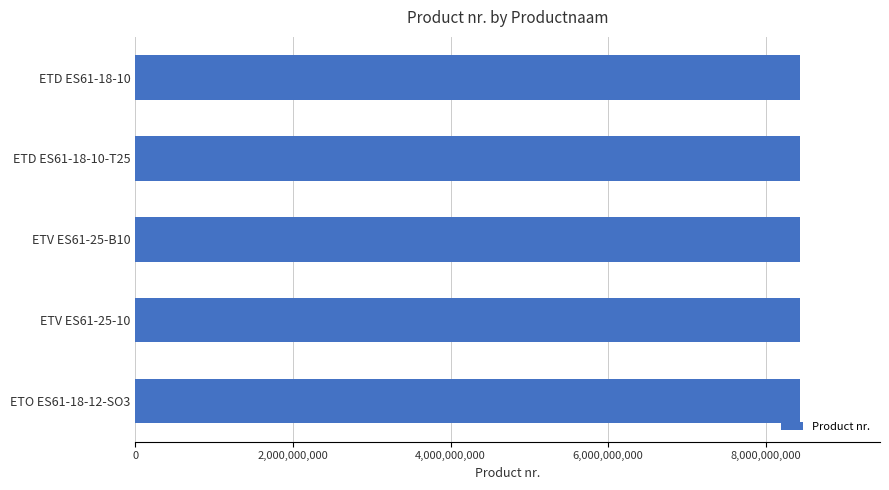

What is the greatest value displayed?

8436026518